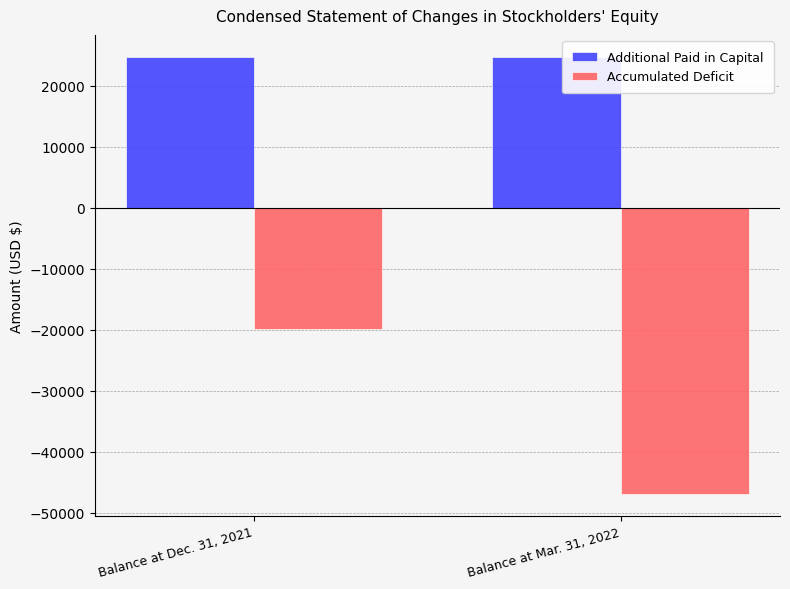

What are all the series names shown in the legend?

Additional Paid in Capital, Accumulated Deficit